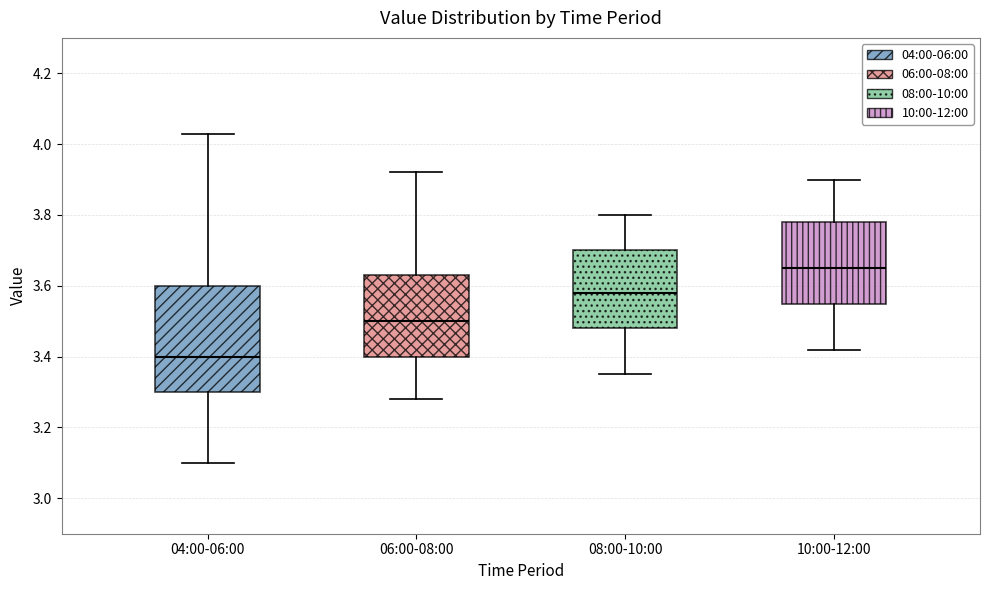

Which box is the tallest, from its lower edge to its upper edge?

04:00-06:00